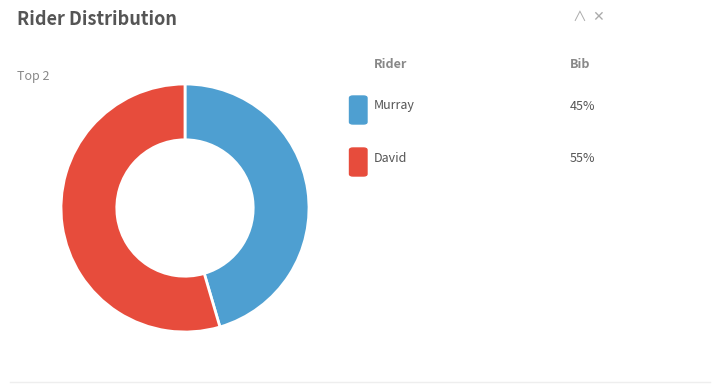

Is there a majority slice in this chart?

Yes